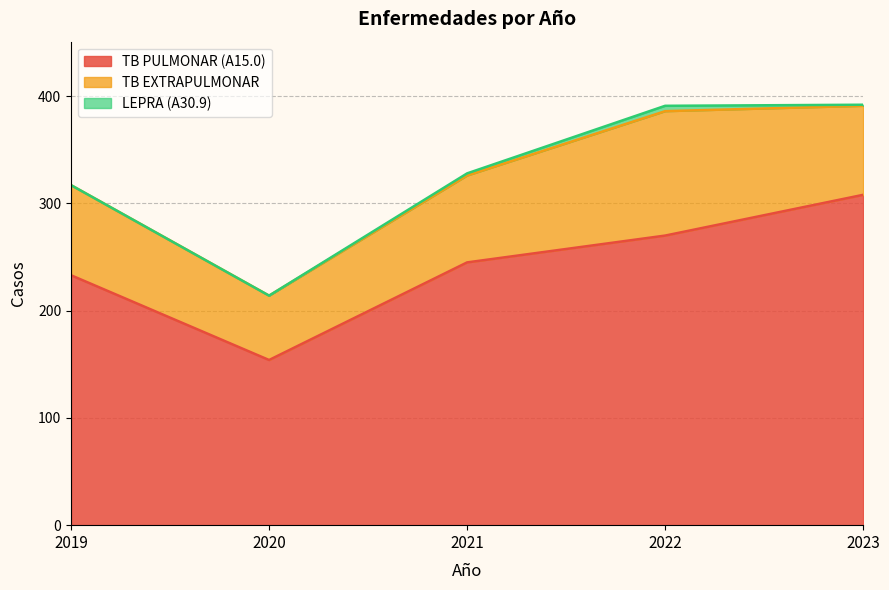

True or false: TB EXTRAPULMONAR and LEPRA (A30.9) intersect in this chart.

False